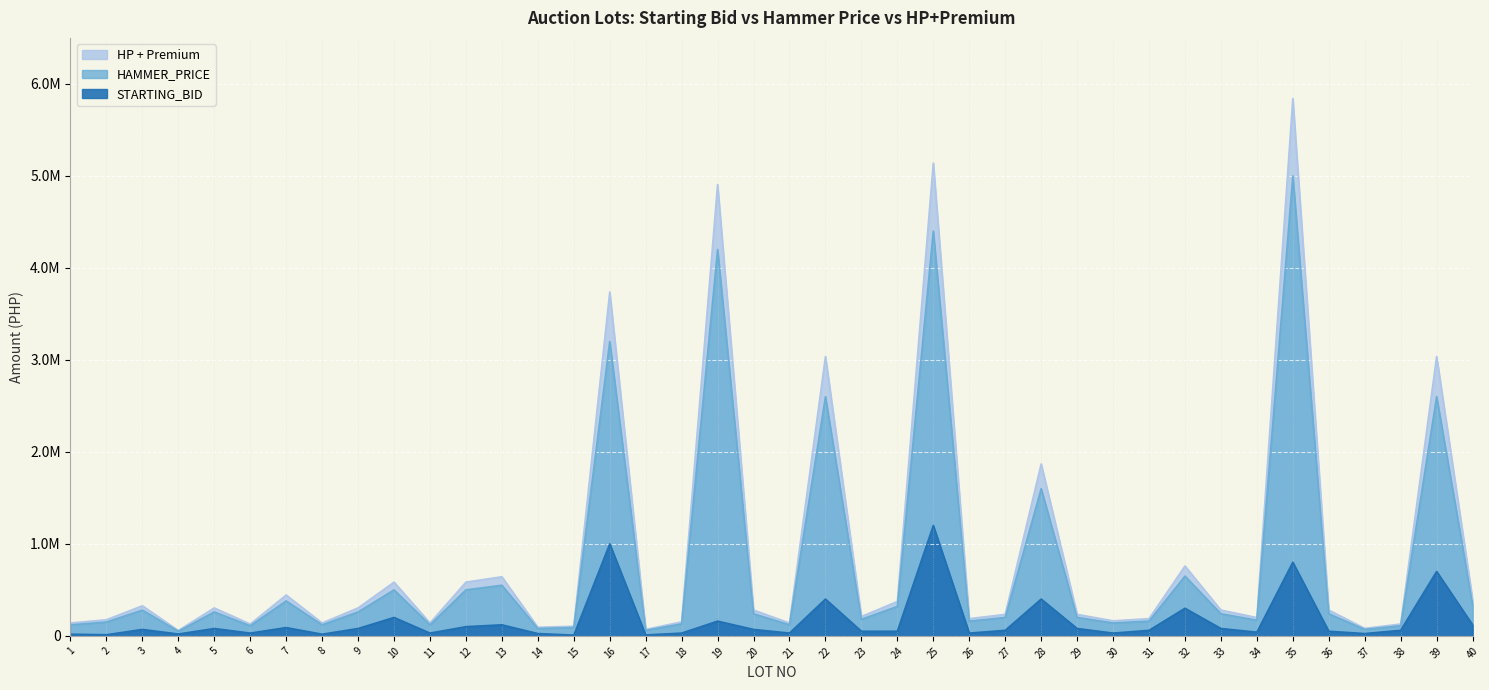

At which label is HP + Premium closest to 2525000?

22